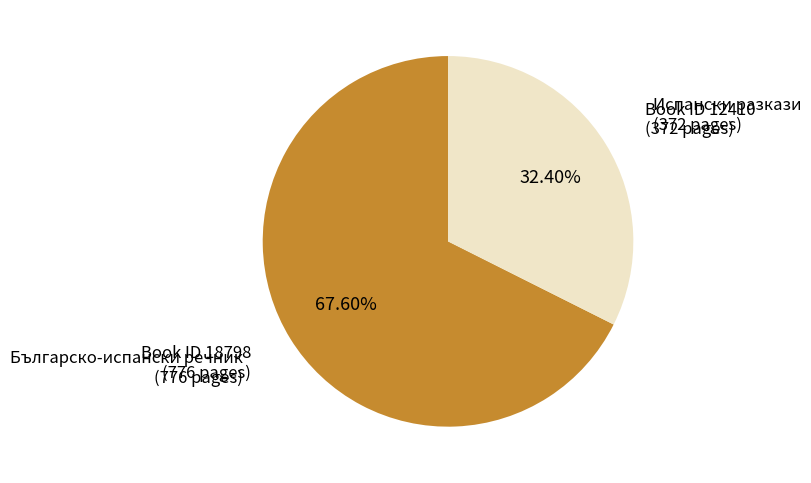

Does any single category account for the majority?

Yes